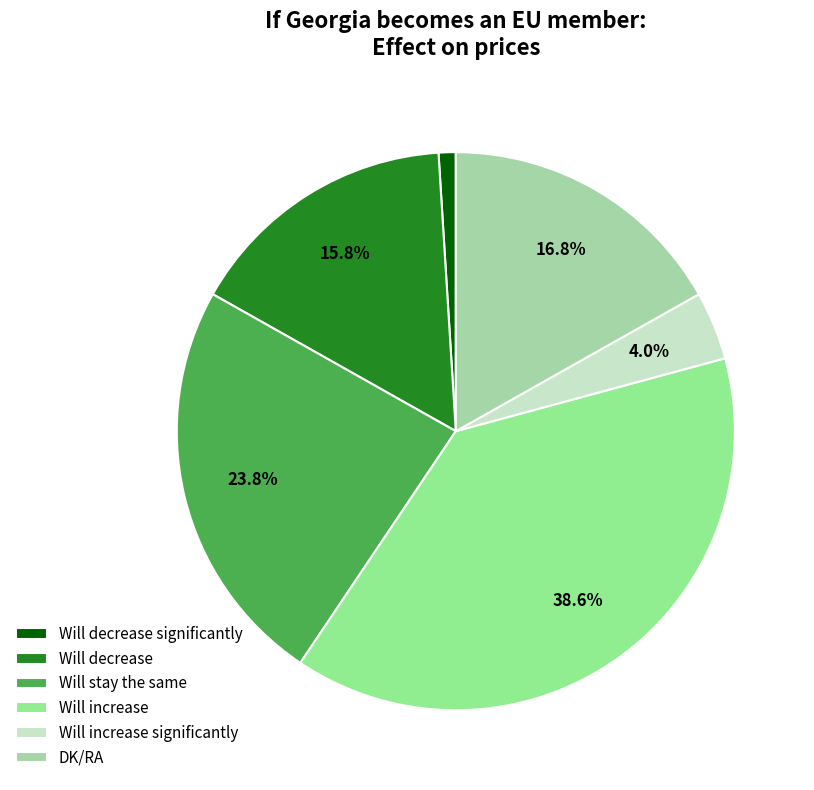

How many segments does this pie chart have?

6